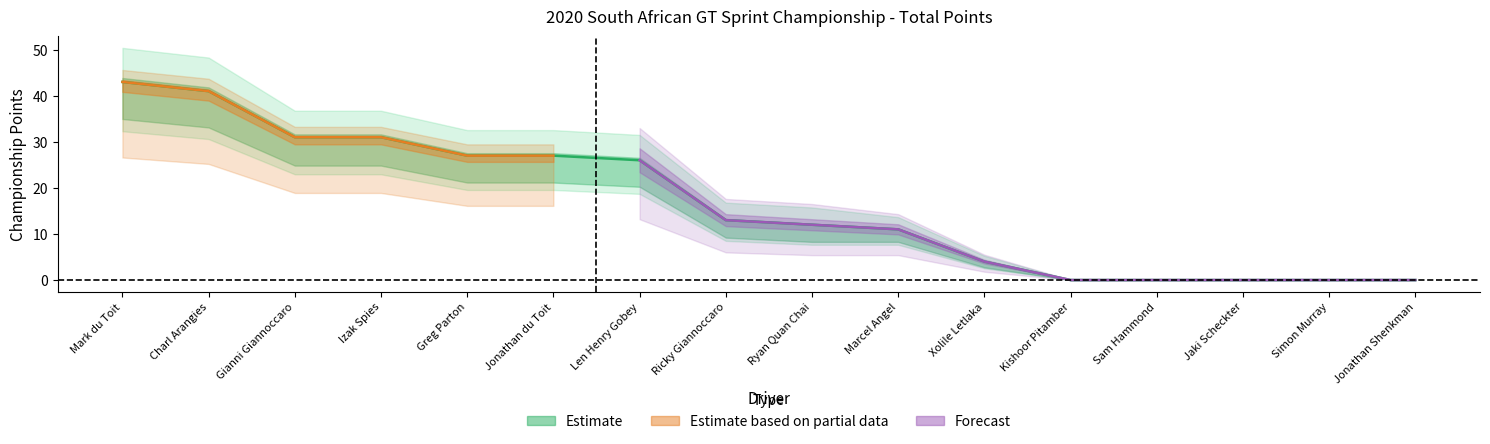

Which series has the largest range (max minus min)?

Forecast